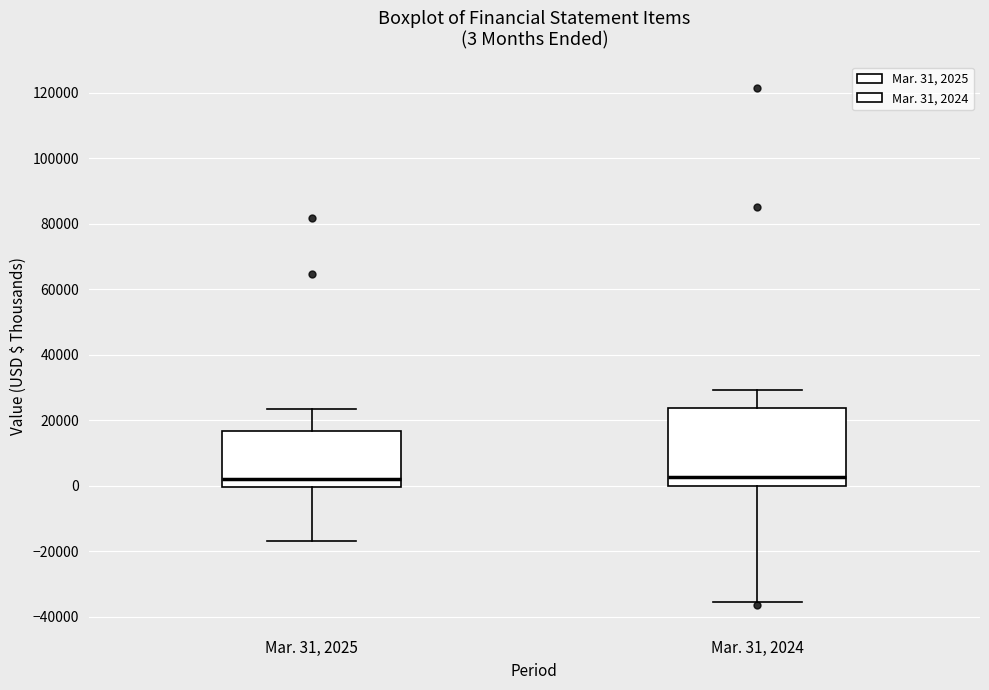

Comparing the boxes themselves (not the whiskers), which one is the tallest?

Mar. 31, 2024